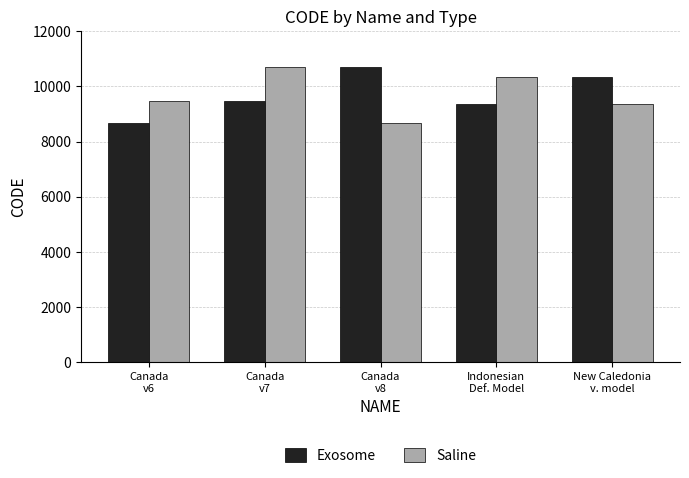

What is the lowest value of the Saline series?

8676